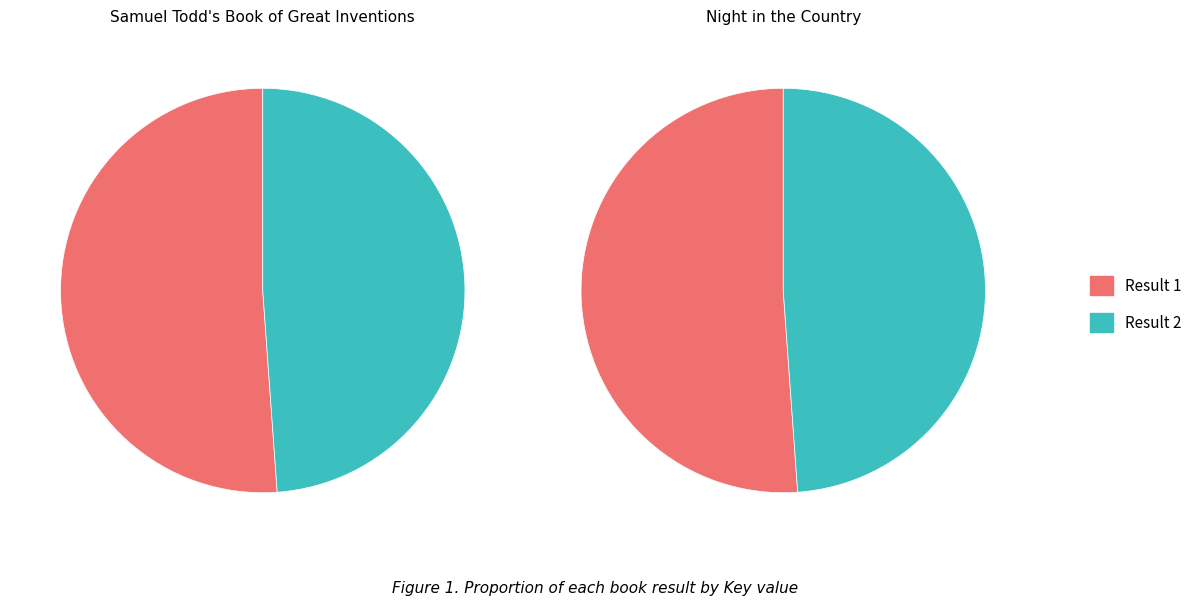

Is there any slice that represents more than half of the pie?

Yes